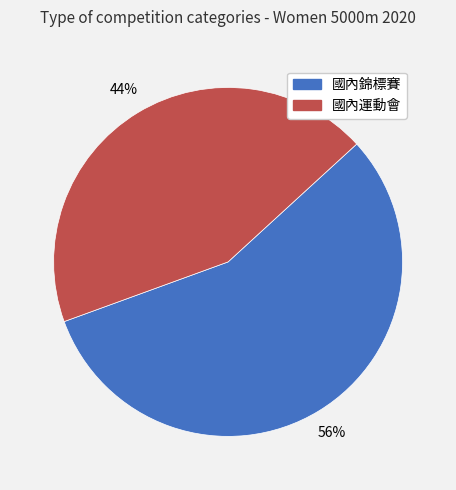

How many segments does this pie chart have?

2